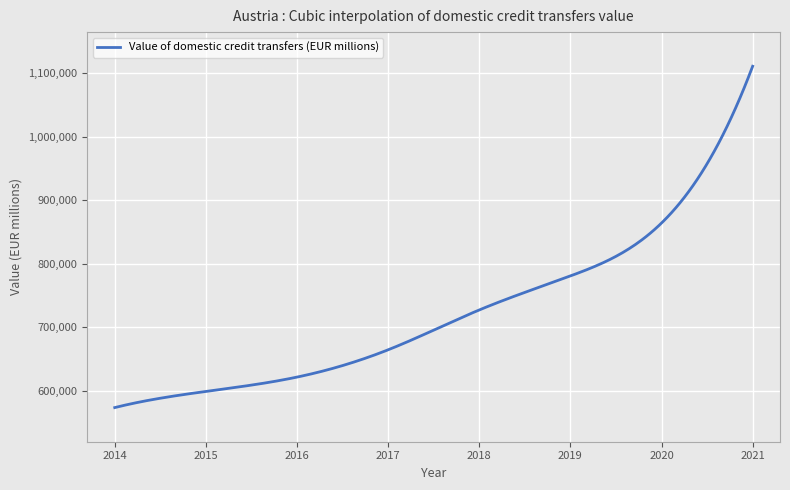

Count the number of data series in this chart.

1